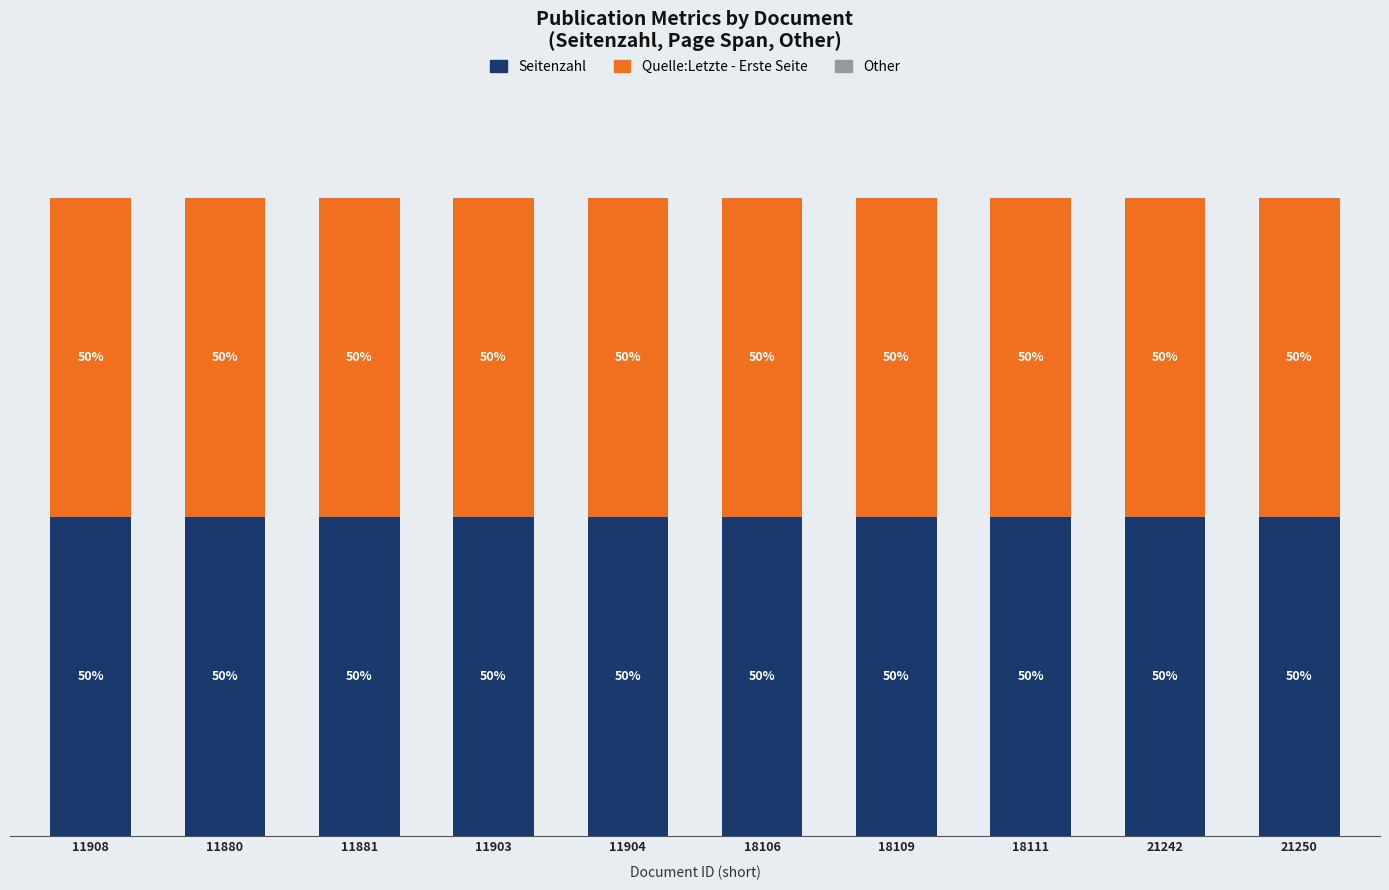

Reading left to right, transcribe all the data shown in this chart.

Seitenzahl: 50	50	50	50	50	50	50	50	50	50
Quelle:Letzte - Erste Seite: 50	50	50	50	50	50	50	50	50	50
Other: 0	0	0	0	0	0	0	0	0	0